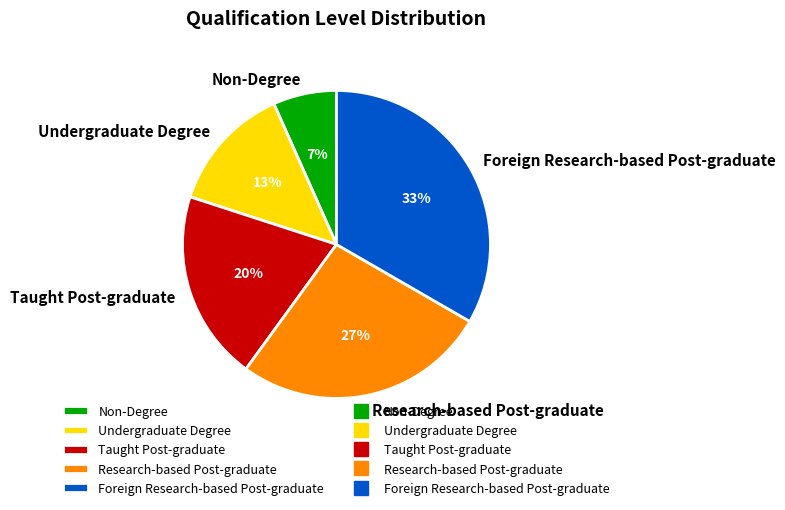

Between Non-Degree and Taught Post-graduate, which is larger?

Taught Post-graduate